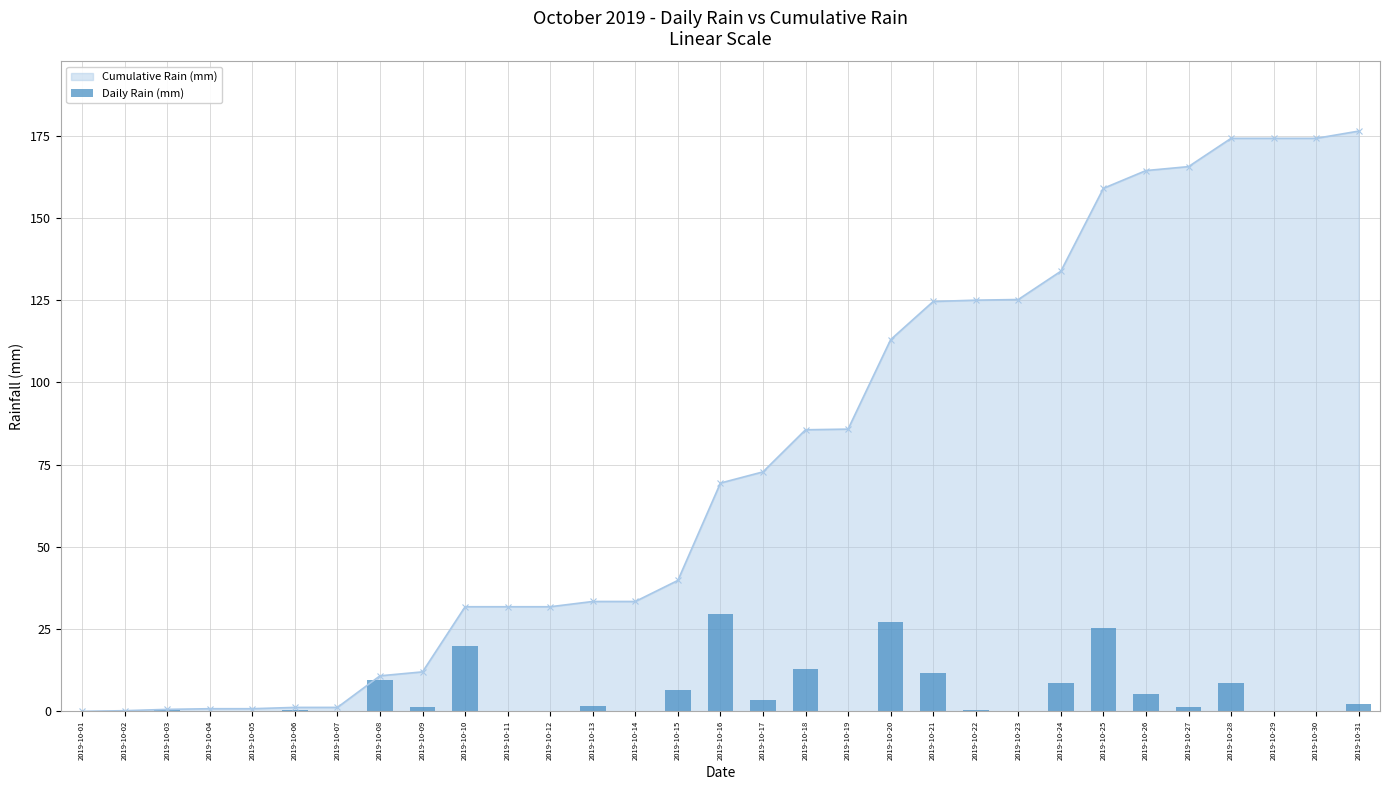

Which category has the highest value across all series?

2019-10-16